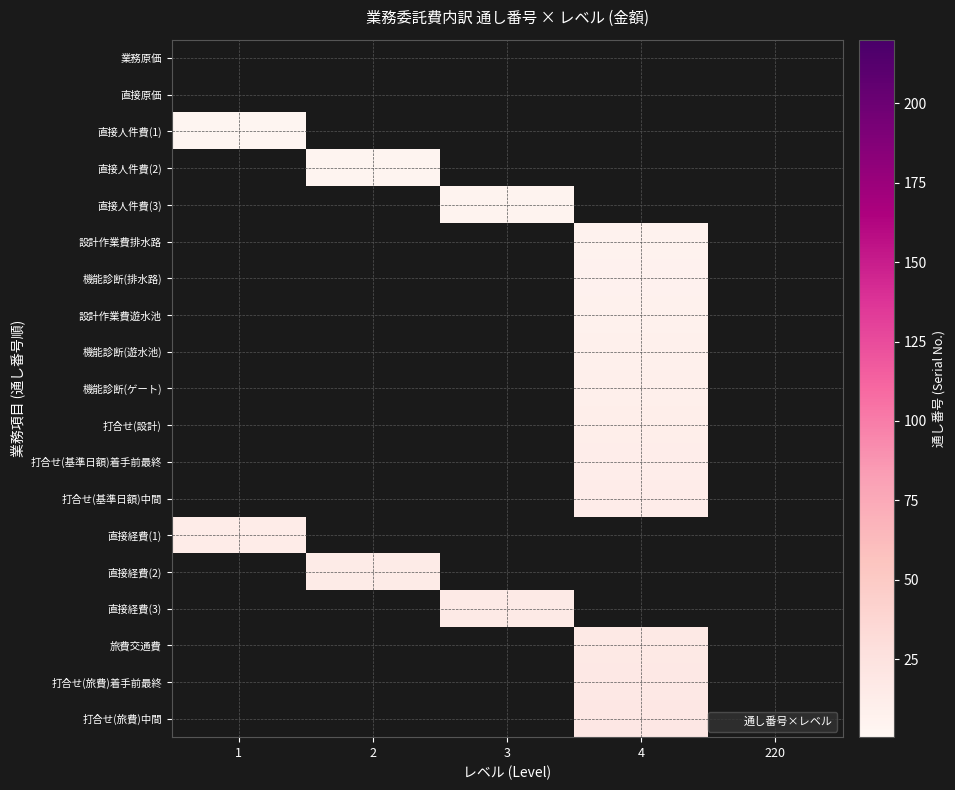

Which series has the largest total across all categories?

打合せ(旅費)中間